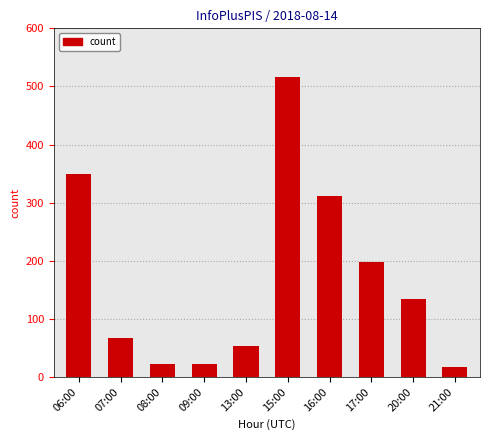

What is the average value?

170